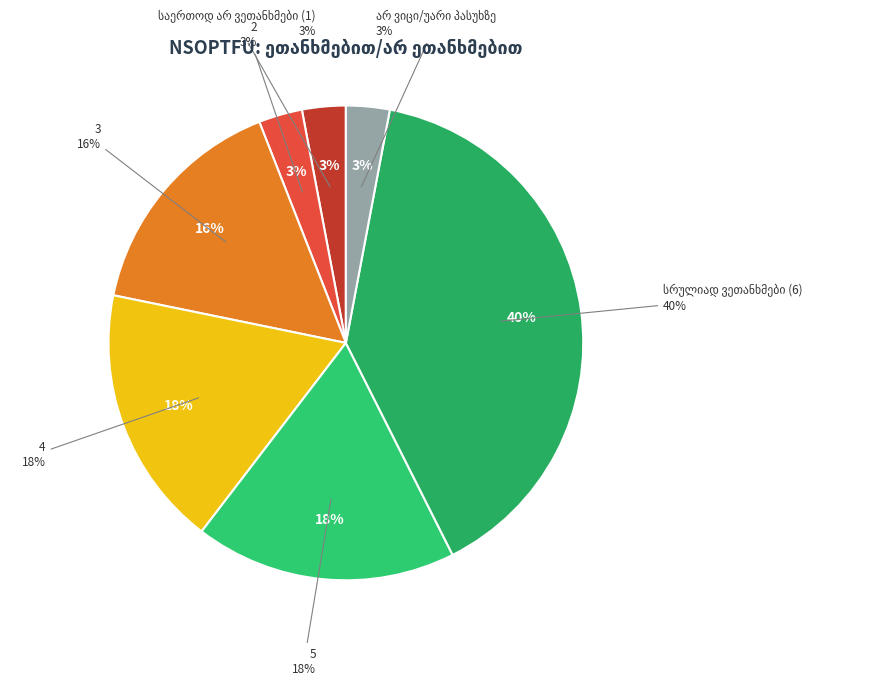

What is the largest slice in the pie chart?

სრულიად ვეთანხმები (6)